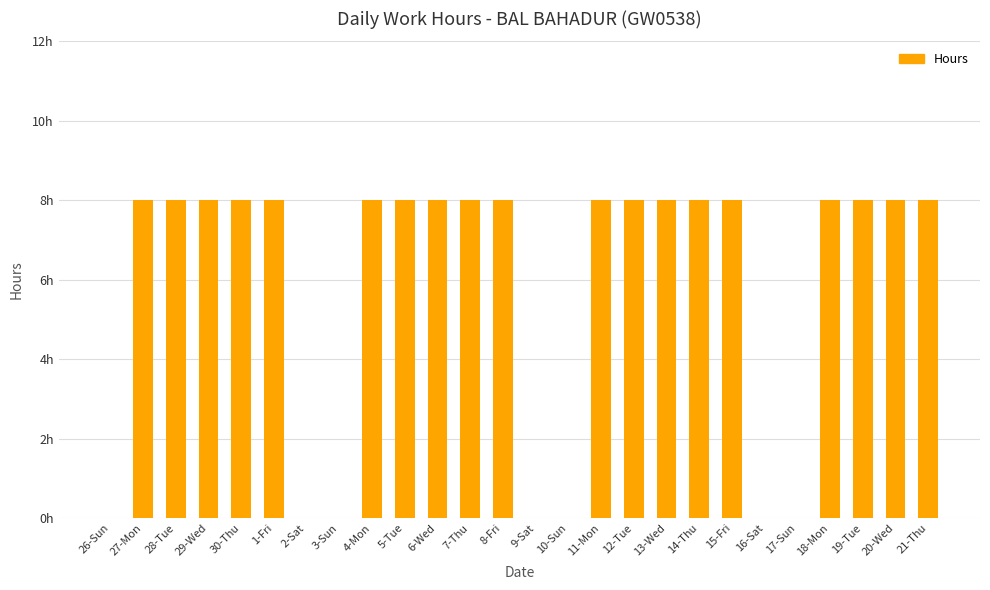

Rank the categories by value from highest to lowest.

27-Mon, 28-Tue, 29-Wed, 30-Thu, 1-Fri, 4-Mon, 5-Tue, 6-Wed, 7-Thu, 8-Fri, 11-Mon, 12-Tue, 13-Wed, 14-Thu, 15-Fri, 18-Mon, 19-Tue, 20-Wed, 21-Thu, 26-Sun, 2-Sat, 3-Sun, 9-Sat, 10-Sun, 16-Sat, 17-Sun